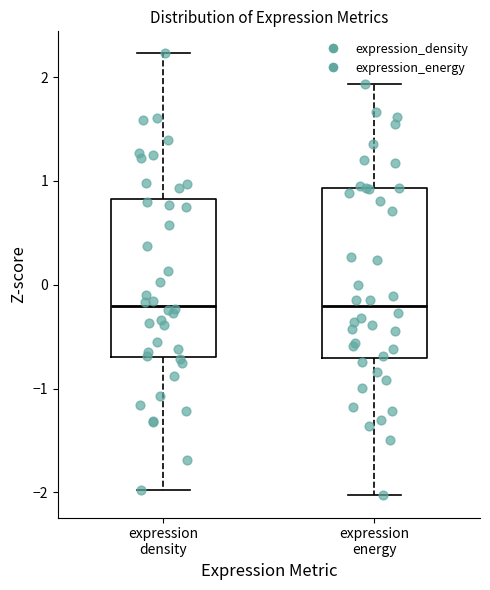

Reading left to right, read every box against the y-axis: the position of its median line, the range the box covers, and the ends of its whiskers. The values are not printed on the chart, so give them approximately, as read against the axis.

expression density: median -0.2, box -0.7 to 0.8, whiskers -2.0 to 2.2
expression energy: median -0.2, box -0.7 to 0.9, whiskers -2.0 to 1.9